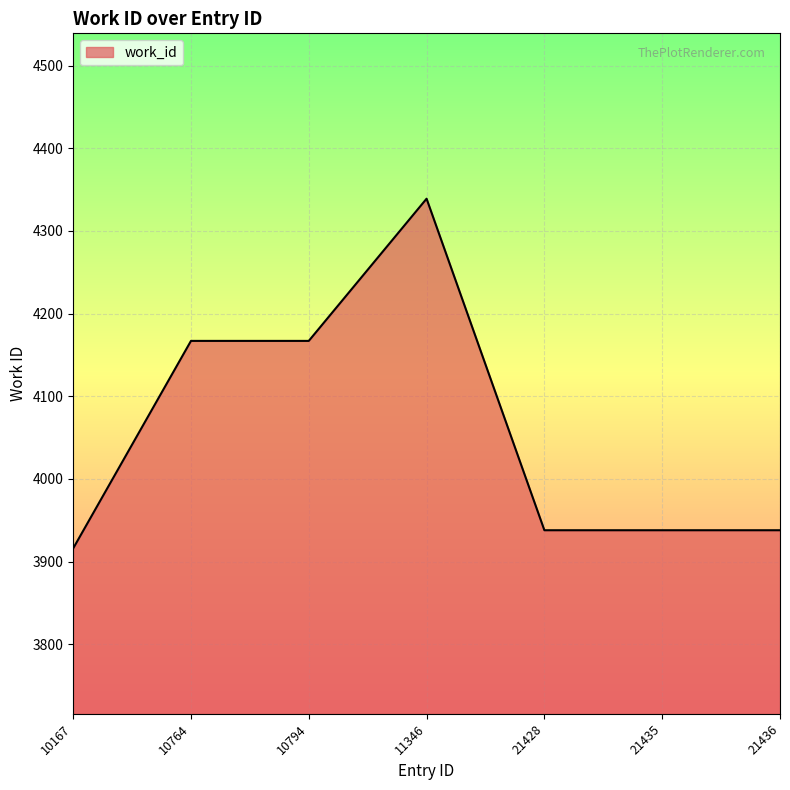

What is the maximum value shown in the chart?

4339